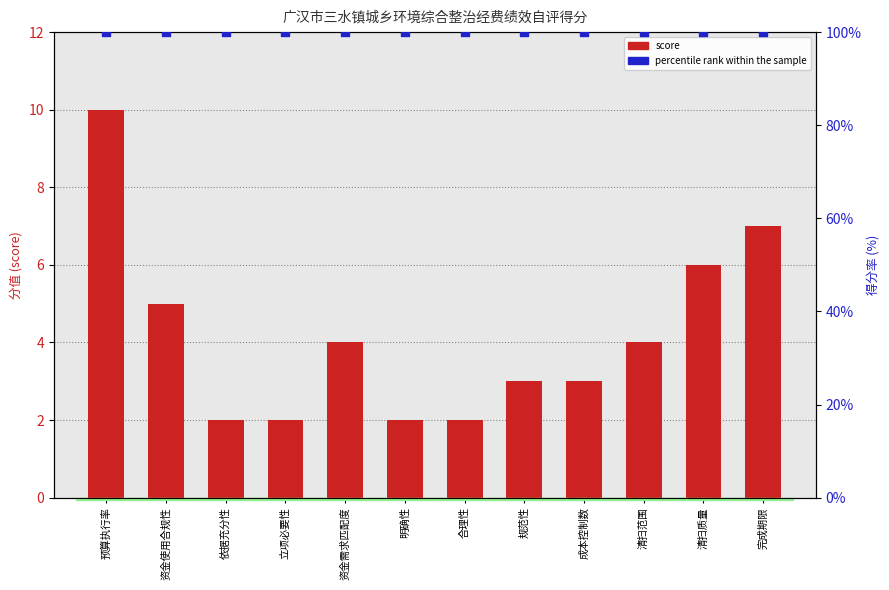

What are all the series names shown in the legend?

score, percentile rank within the sample